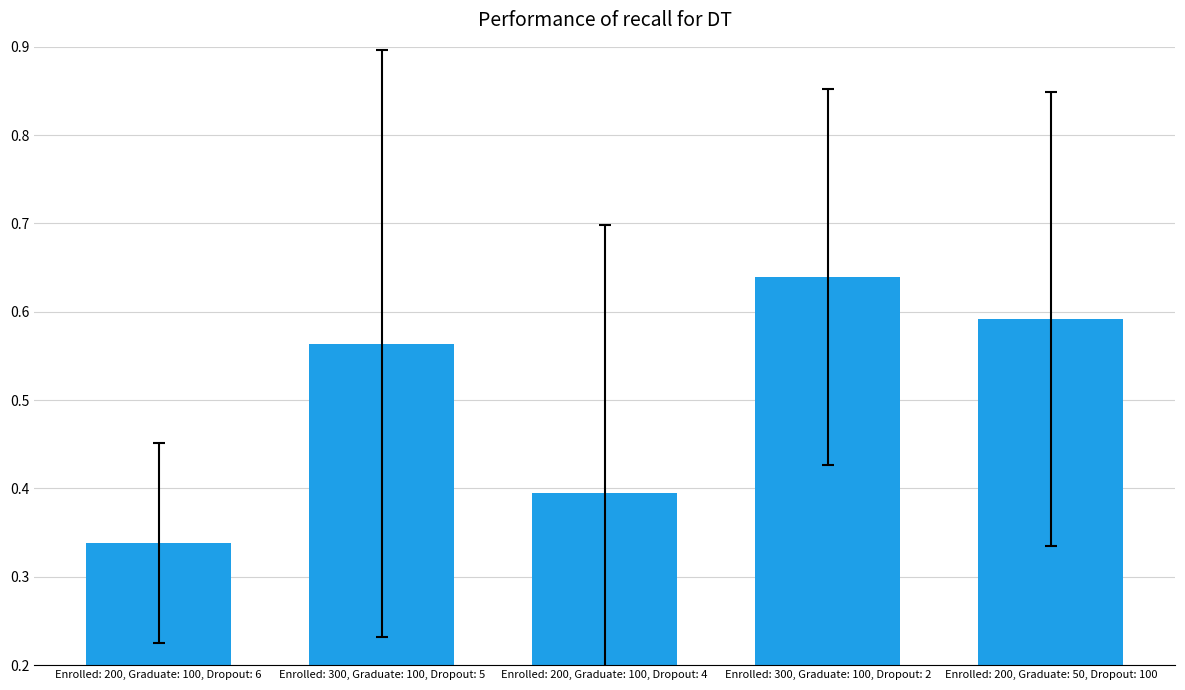

What is the average value?

0.5